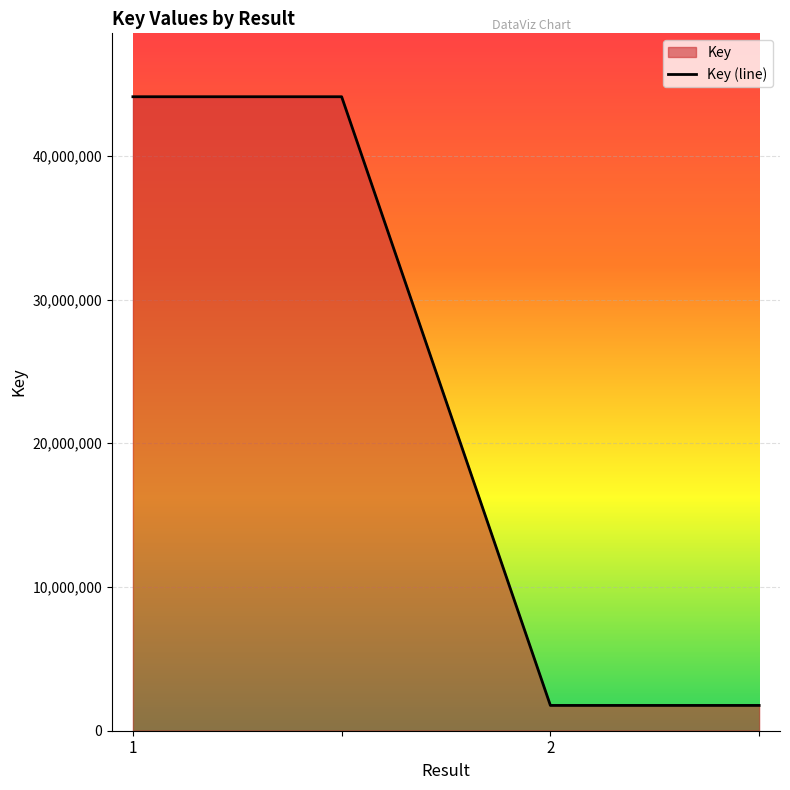

Does the chart display data point markers on the line(s)?

No